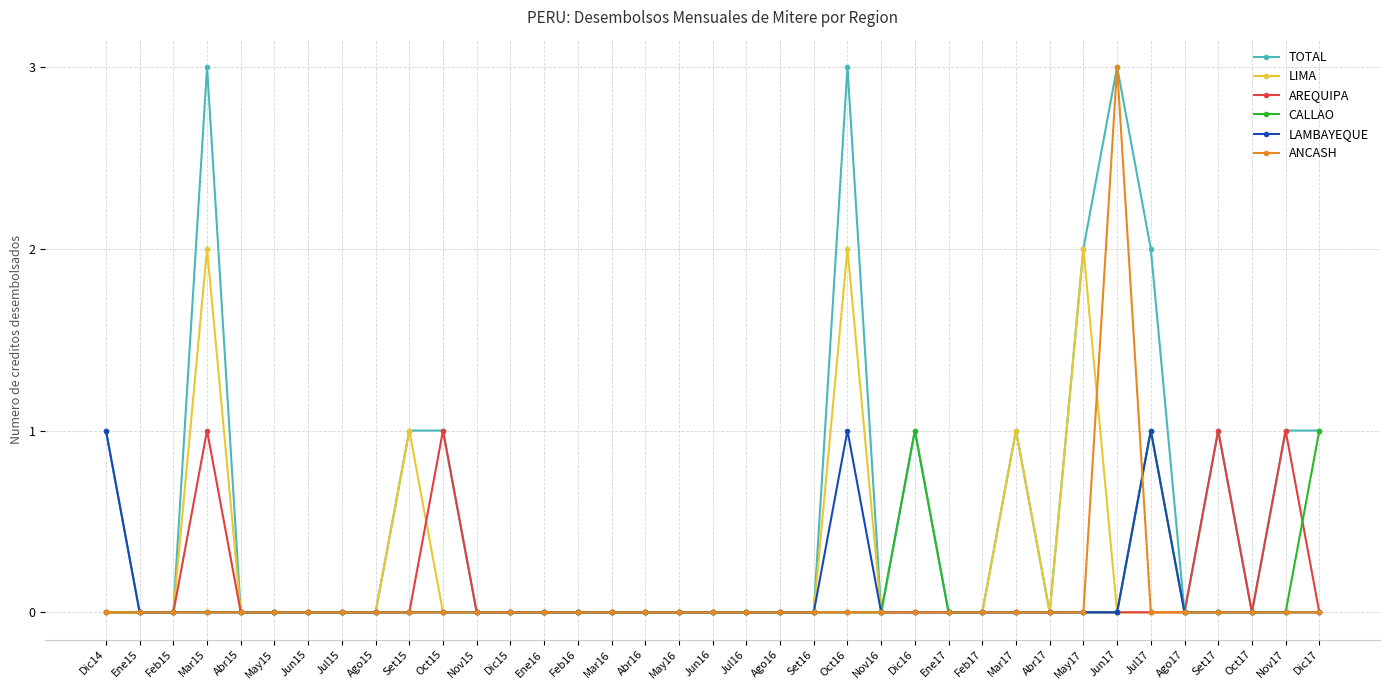

Which series has the largest total across all categories?

TOTAL